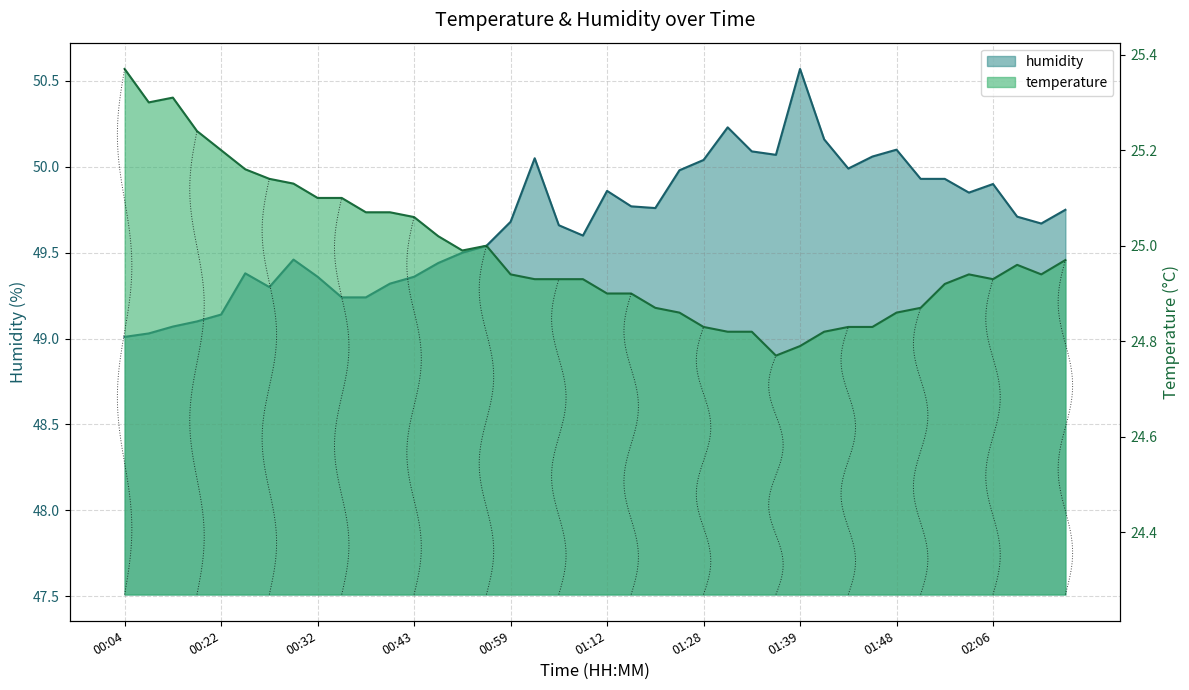

Reading right to left, extract all data points from this chart.

temperature: 25.0	24.9	25.0	24.9	24.9	24.9	24.9	24.9	24.8	24.8	24.8	24.8	24.8	24.8	24.8	24.8	24.9	24.9	24.9	24.9	24.9	24.9	24.9	24.9	25.0	25.0	25.0	25.1	25.1	25.1	25.1	25.1	25.1	25.1	25.2	25.2	25.2	25.3	25.3	25.4
humidity: 49.8	49.7	49.7	49.9	49.9	49.9	49.9	50.1	50.1	50.0	50.2	50.6	50.1	50.1	50.2	50.0	50.0	49.8	49.8	49.9	49.6	49.7	50.0	49.7	49.5	49.5	49.4	49.4	49.3	49.2	49.2	49.4	49.5	49.3	49.4	49.1	49.1	49.1	49.0	49.0